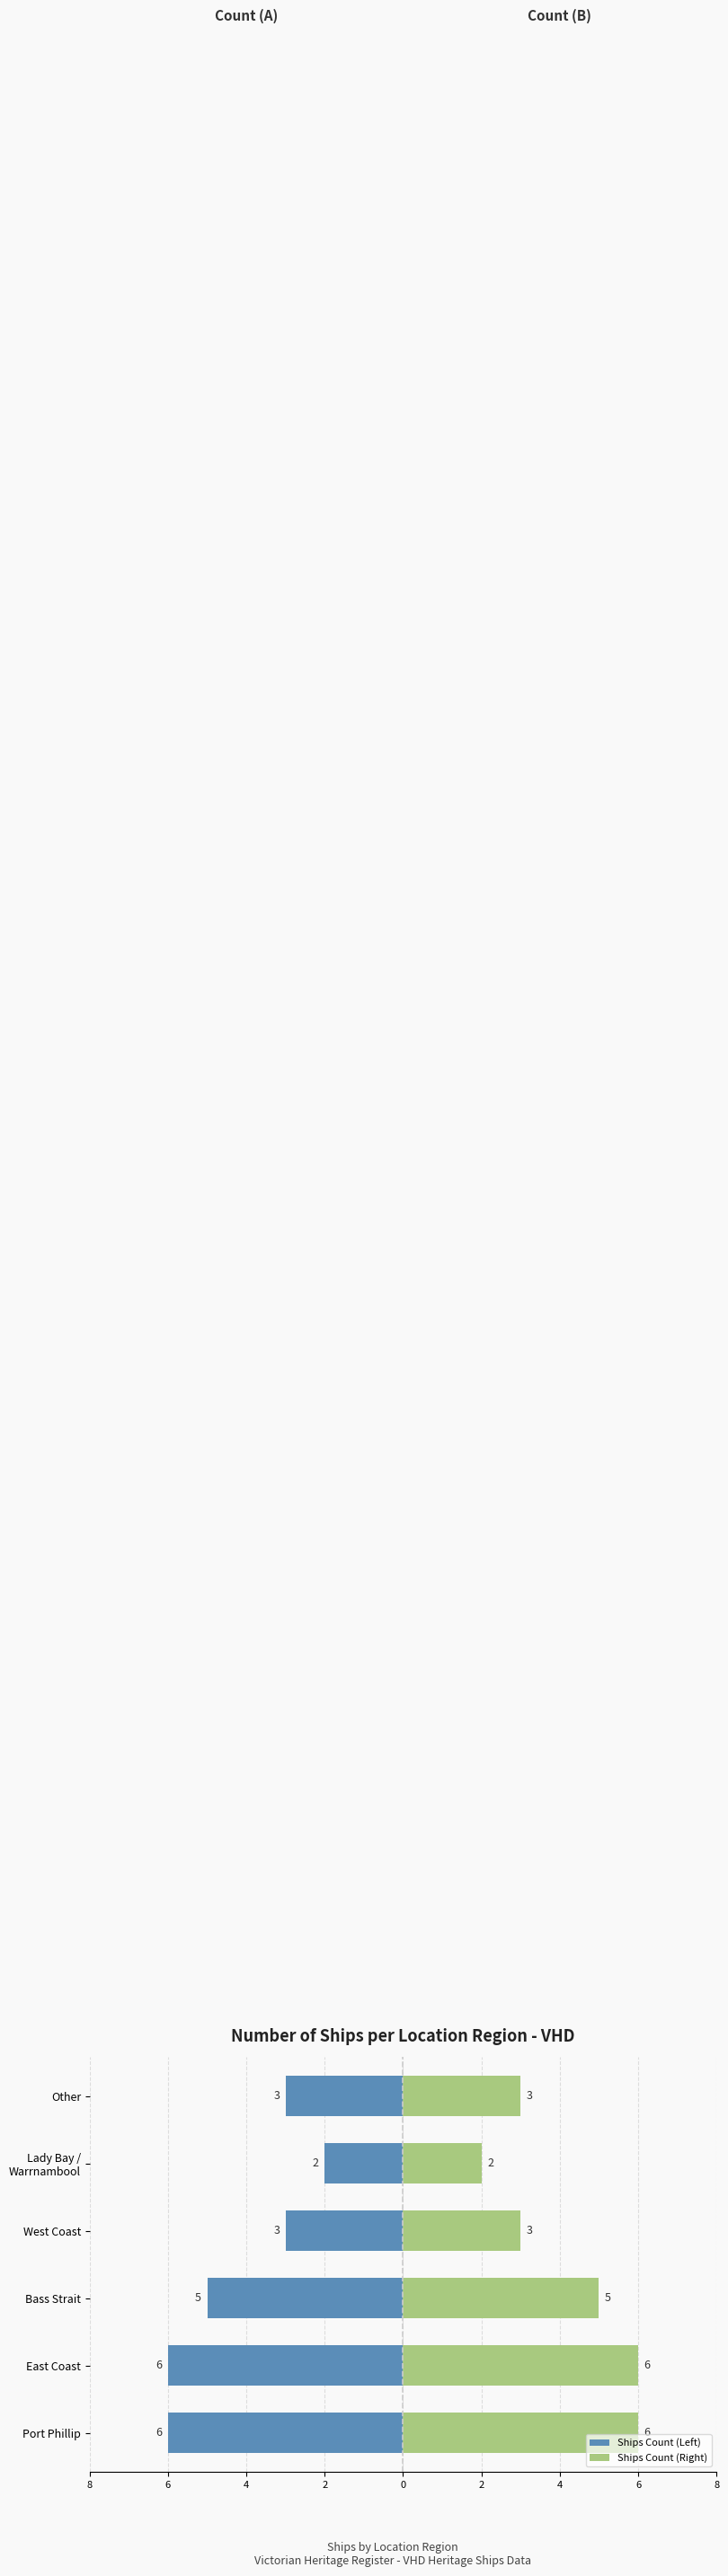

What is the approximate value of Ships Count (Right) at Bass Strait?

5